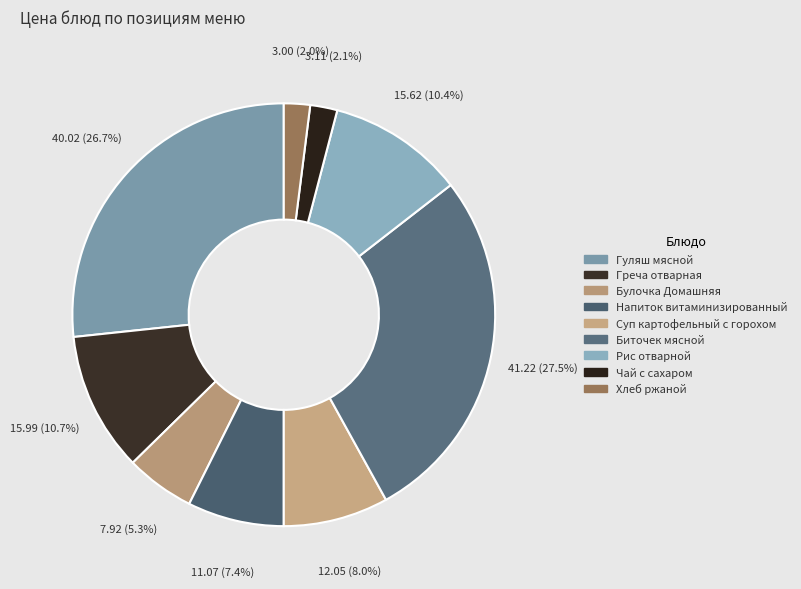

Is Булочка Домашняя the majority of the pie?

No